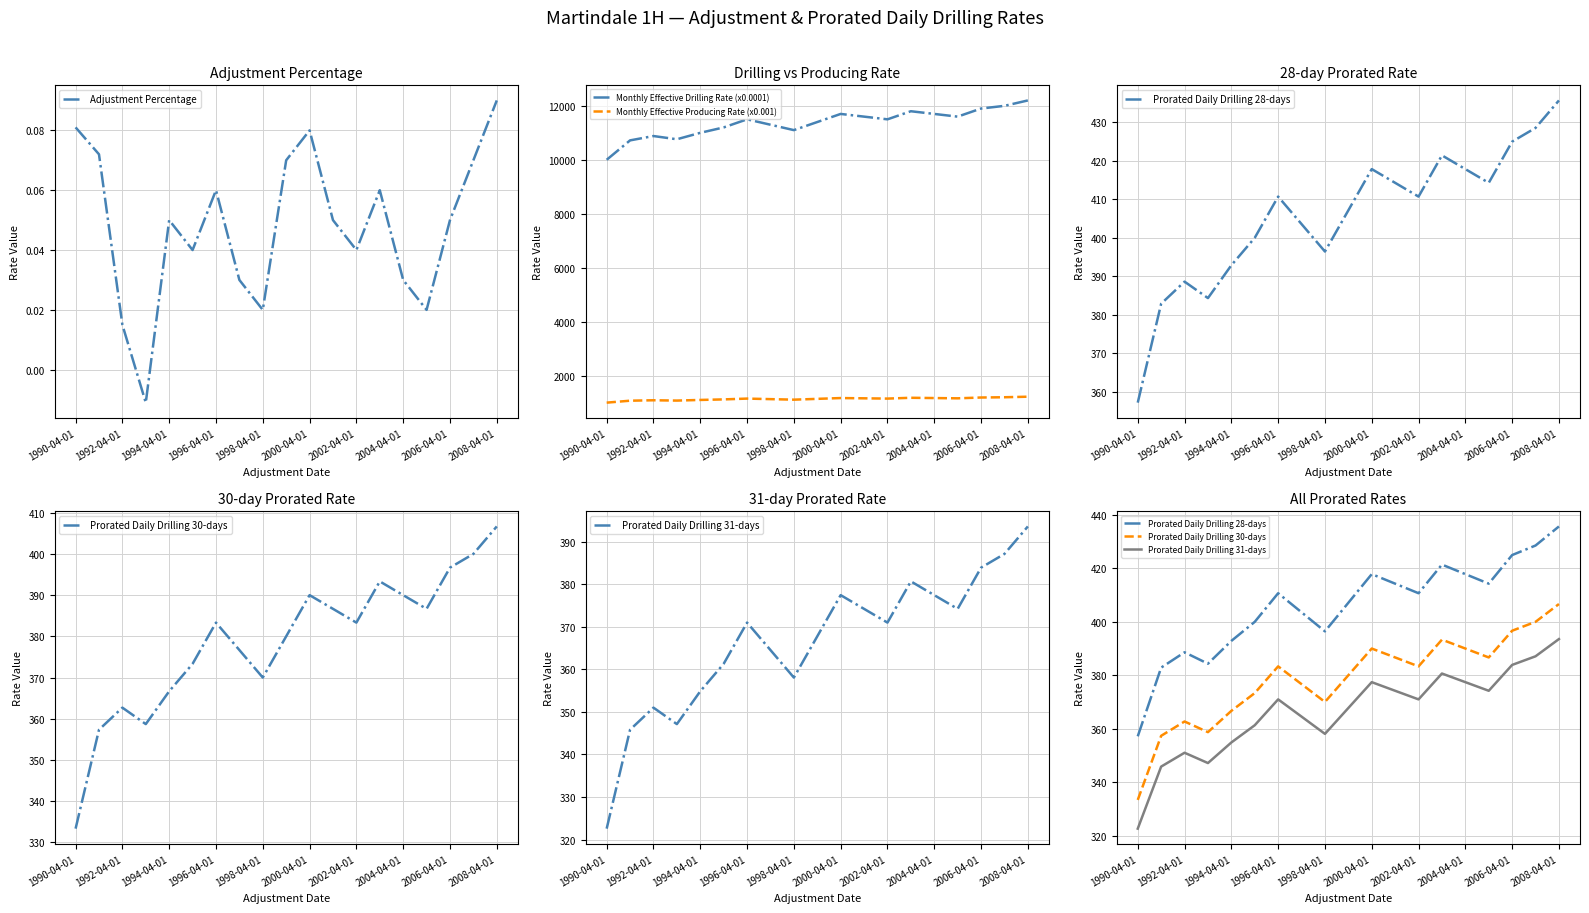

True or false: Monthly Effective Drilling Rate (x0.0001) has more than 2 points higher than both neighbors.

True